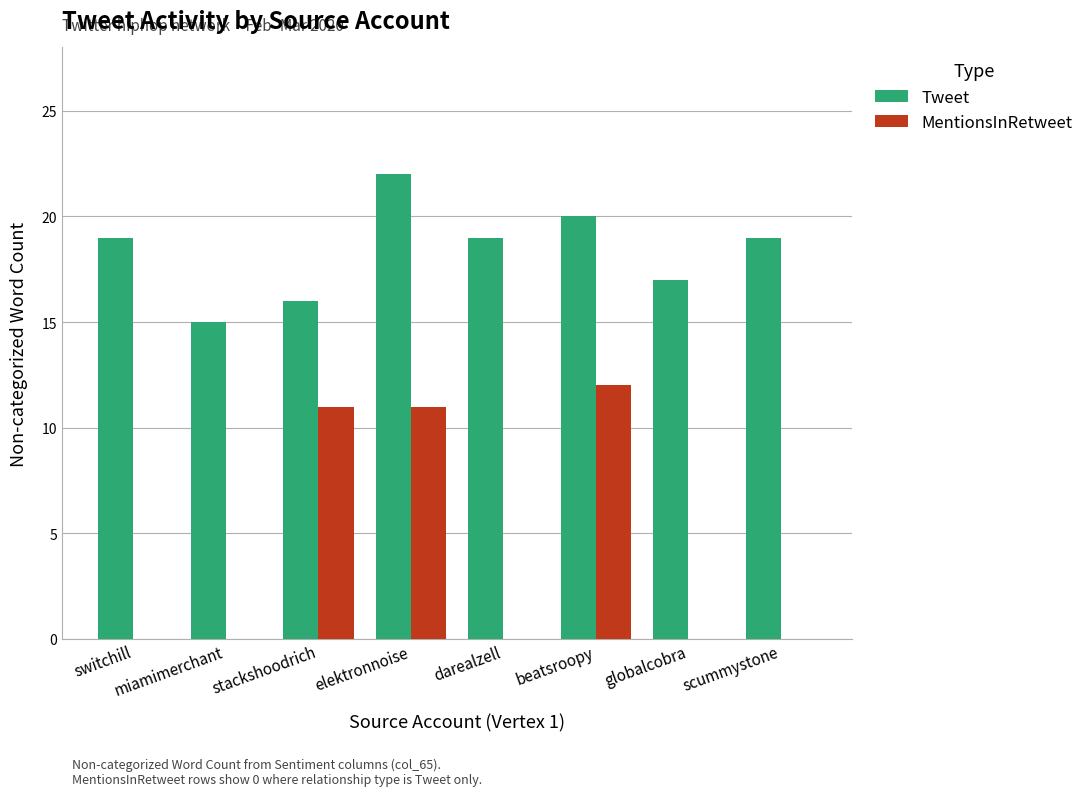

Reading right to left, transcribe all the data shown in this chart.

Tweet: scummystone=19	globalcobra=17	beatsroopy=20	darealzell=19	elektronnoise=22	stackshoodrich=16	miamimerchant=15	switchill=19
MentionsInRetweet: scummystone=0	globalcobra=0	beatsroopy=12	darealzell=0	elektronnoise=11	stackshoodrich=11	miamimerchant=0	switchill=0